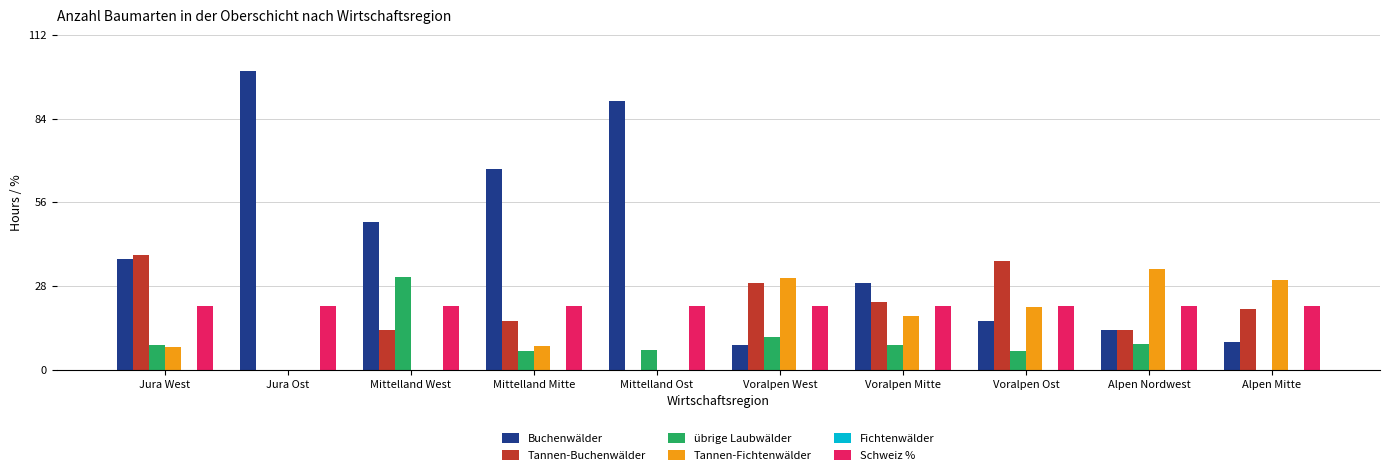

How many series are shown in this chart?

5